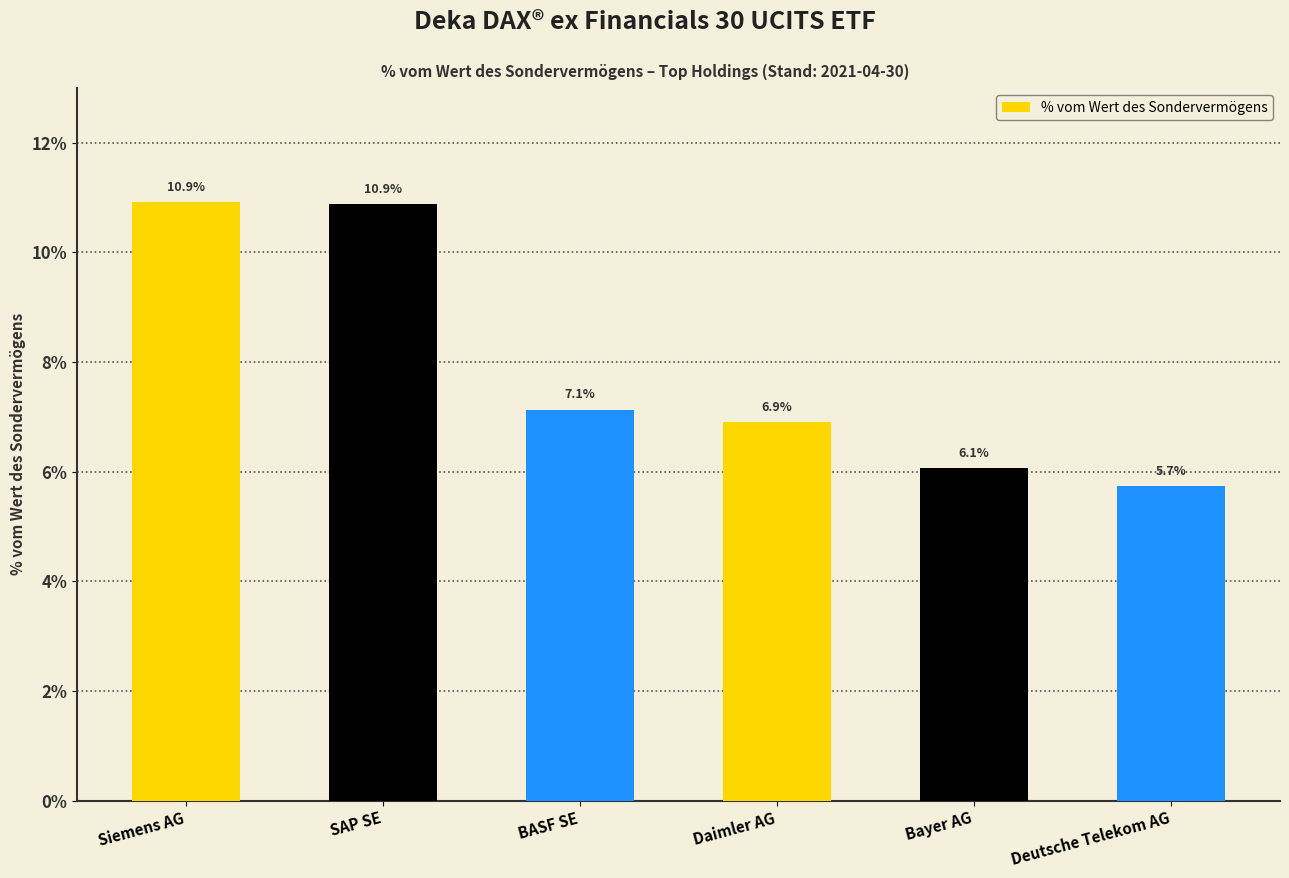

What is the greatest value displayed?

10.9